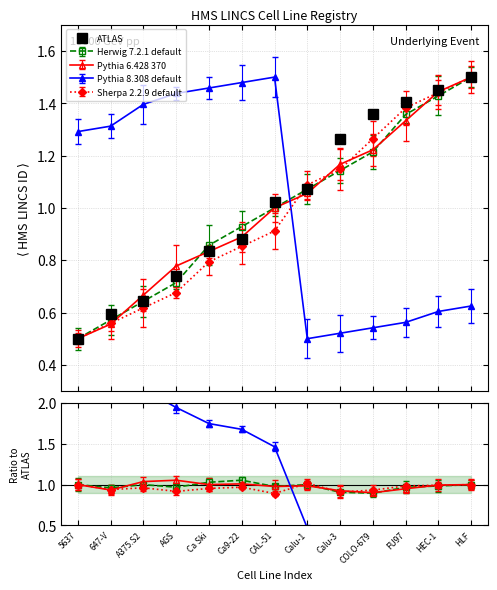

What is the label of the 12th point from the left?

HEC-1